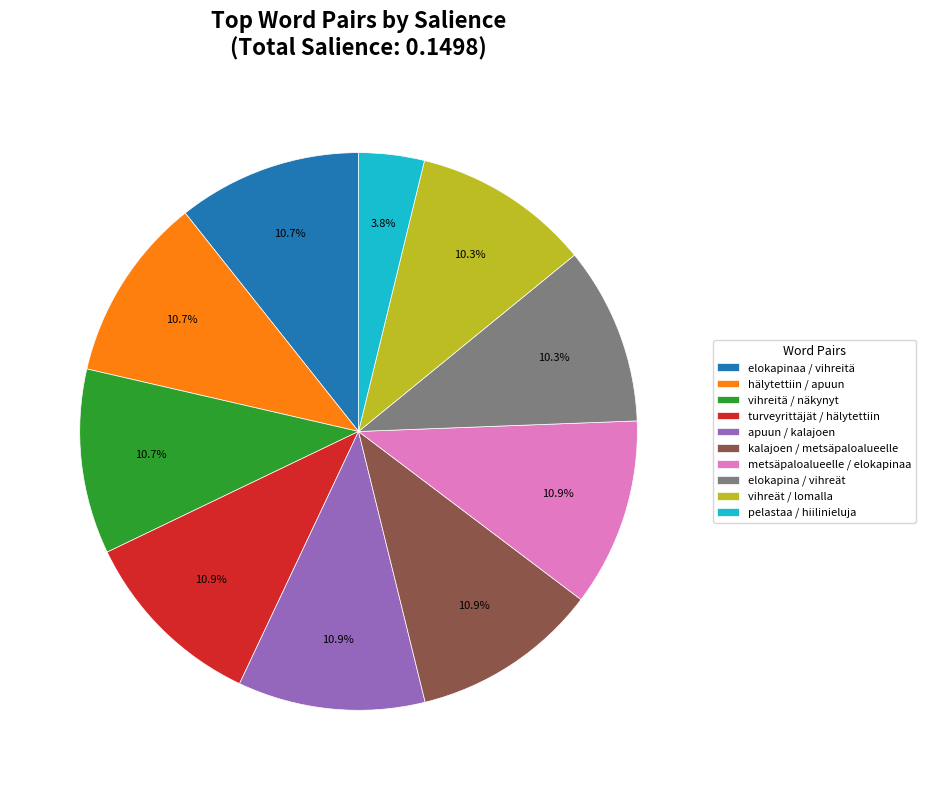

Count the number of slices in the pie.

10